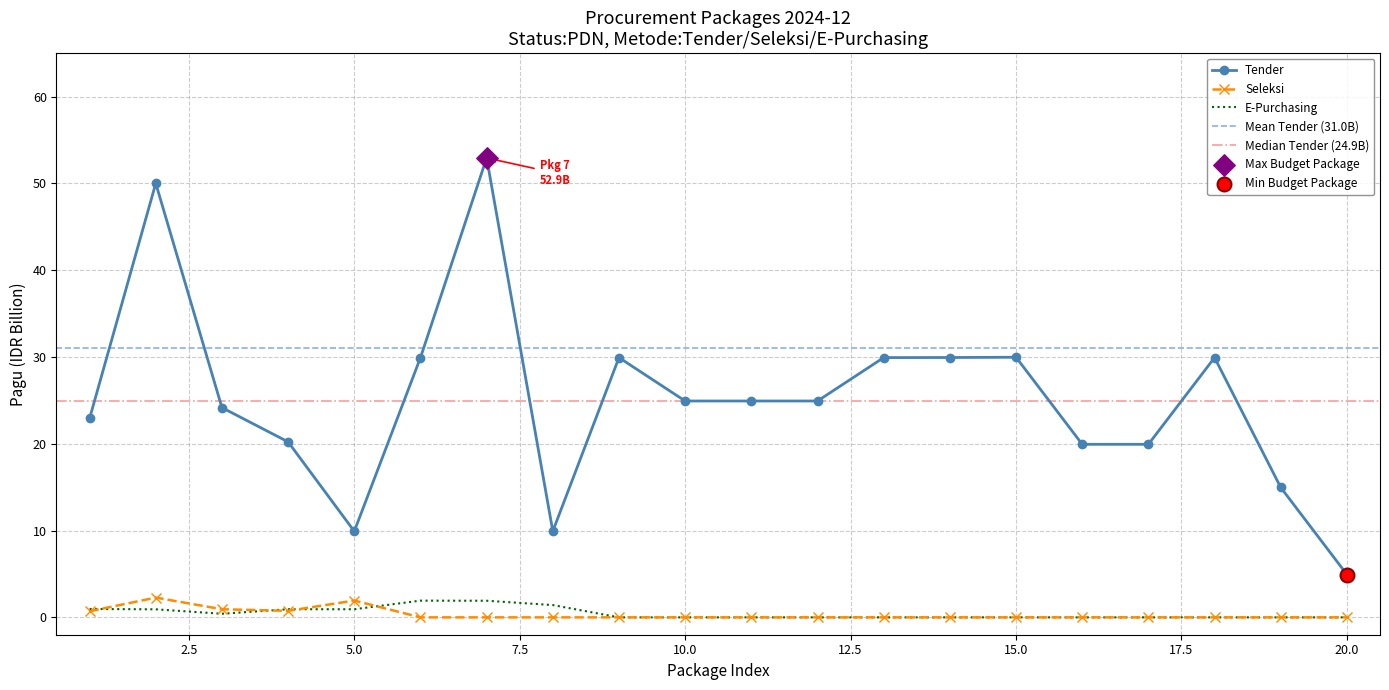

At how many categories does at least one series exceed 0?

20